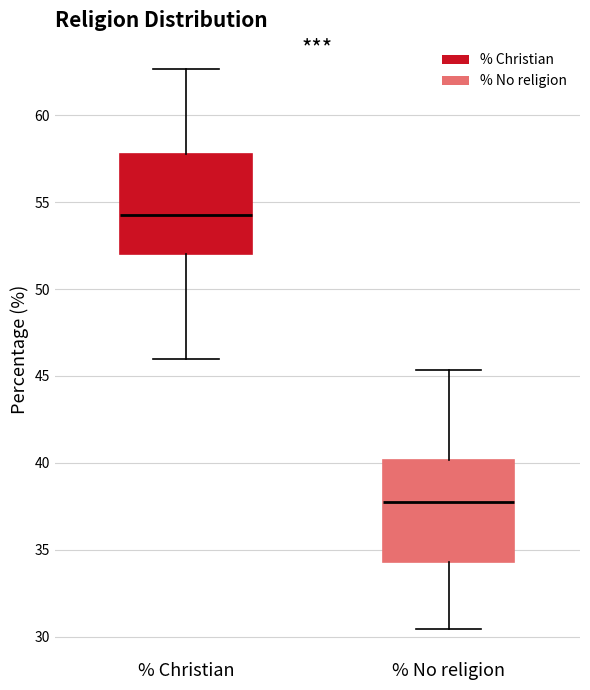

Reading left to right, read every box against the y-axis: the position of its median line, the range the box covers, and the ends of its whiskers. The values are not printed on the chart, so give them approximately, as read against the axis.

% Christian: median 54.5, box 52.0 to 58.0, whiskers 46.0 to 62.5
% No religion: median 37.5, box 34.5 to 40.0, whiskers 30.5 to 45.5